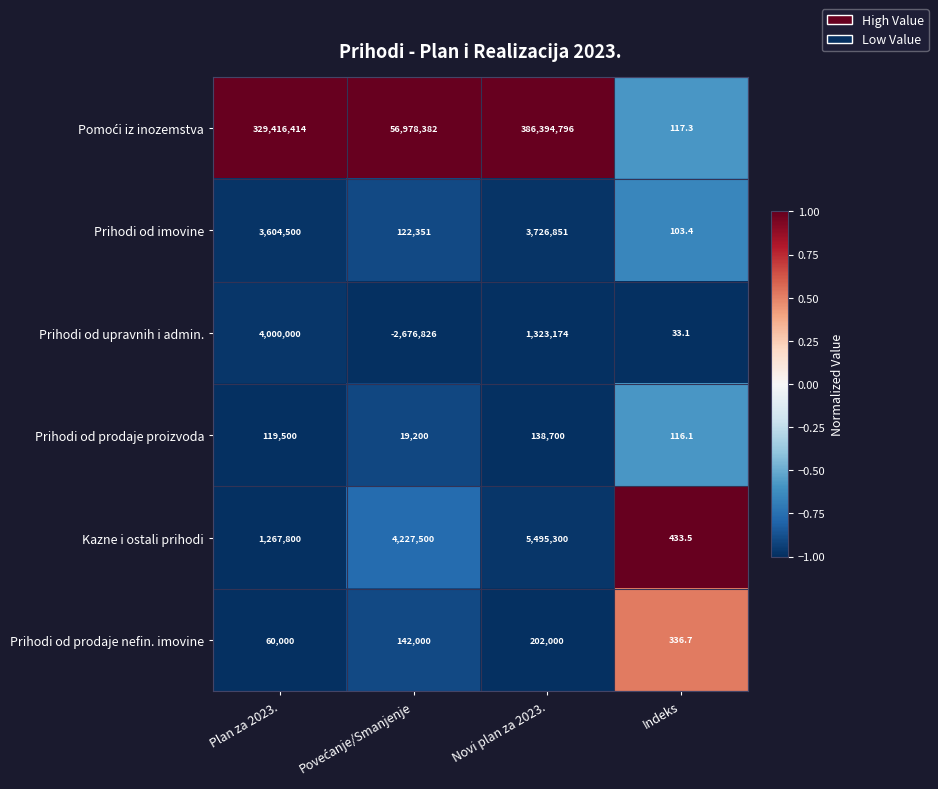

What is the spread (max minus min) of values at Novi plan za 2023.?

386256096.0